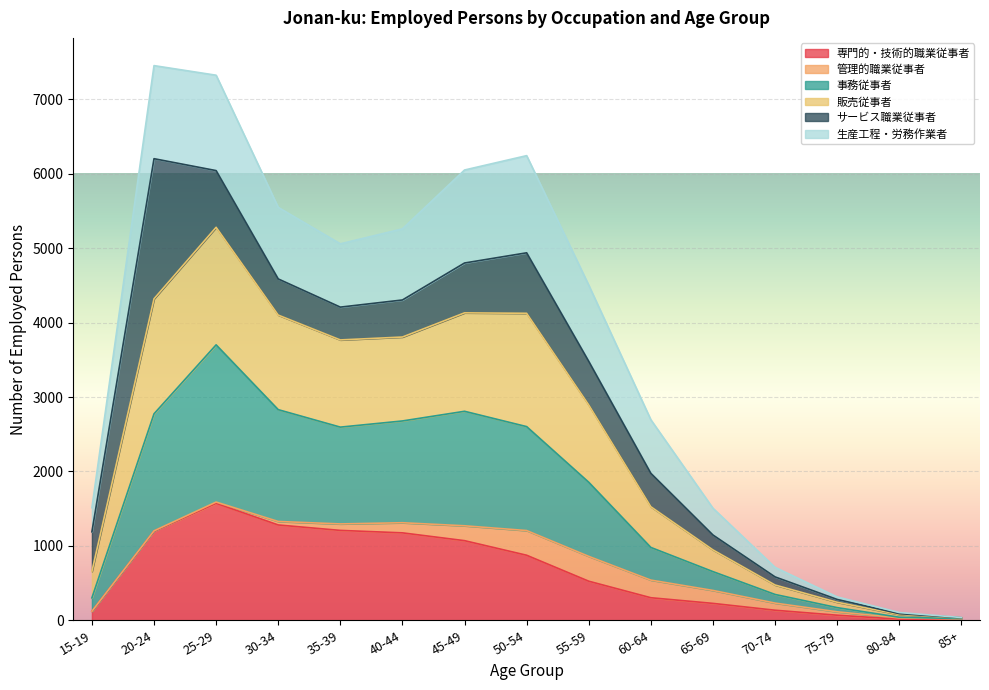

What are all the series names shown in the legend?

専門的・技術的職業従事者, 管理的職業従事者, 事務従事者, 販売従事者, サービス職業従事者, 生産工程・労務作業者